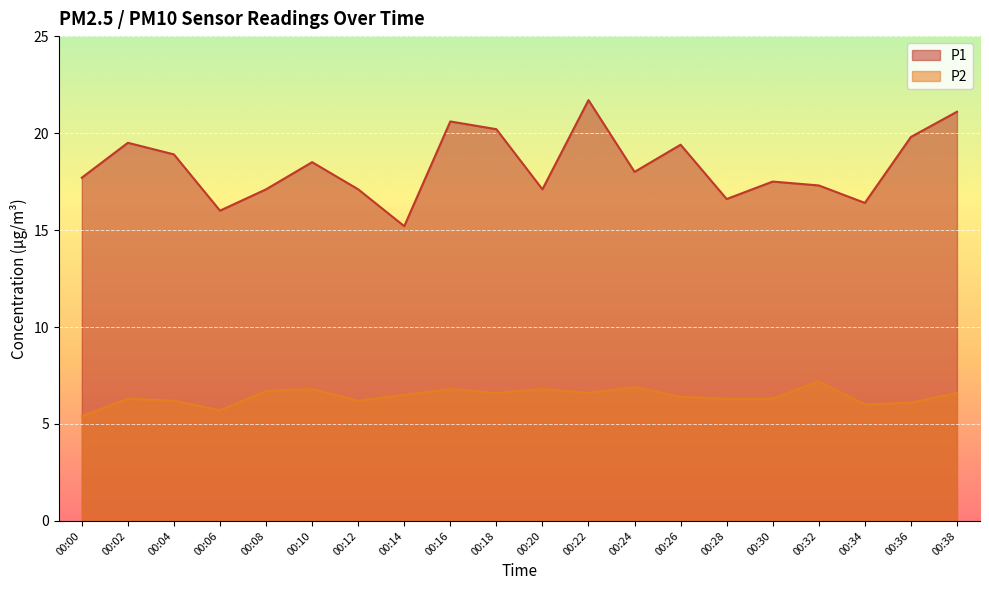

What are all the series names shown in the legend?

P1, P2